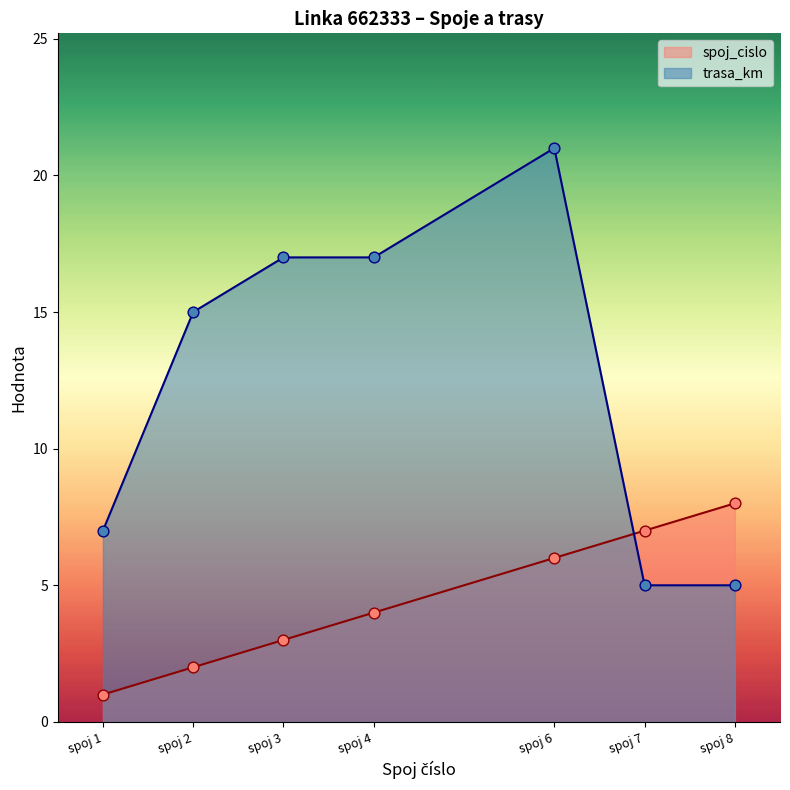

Which series has the largest total across all categories?

trasa_km